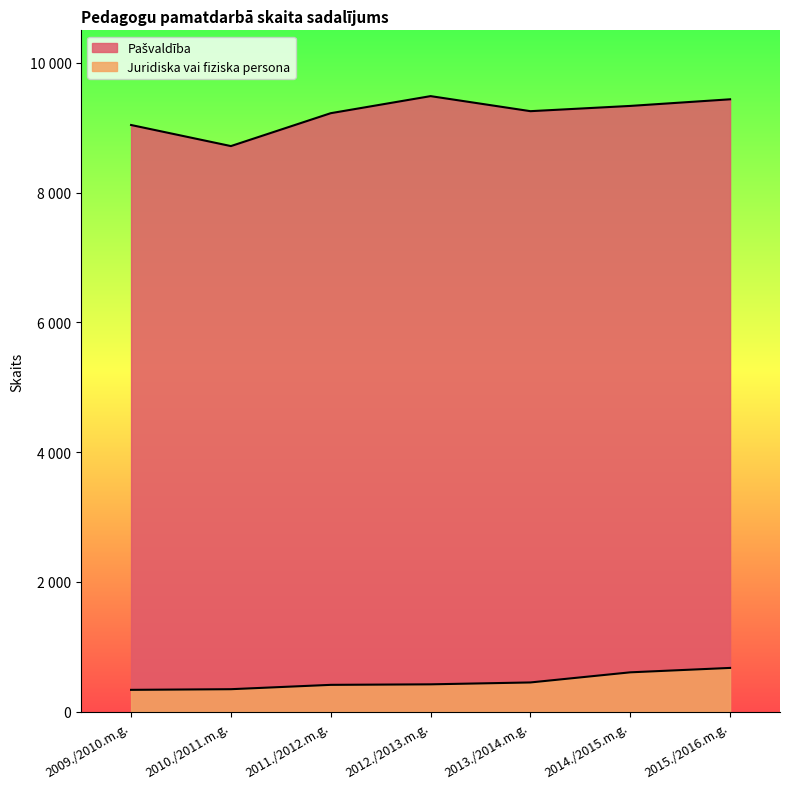

Which label corresponds to the smallest value in the chart?

2009./2010.m.g.